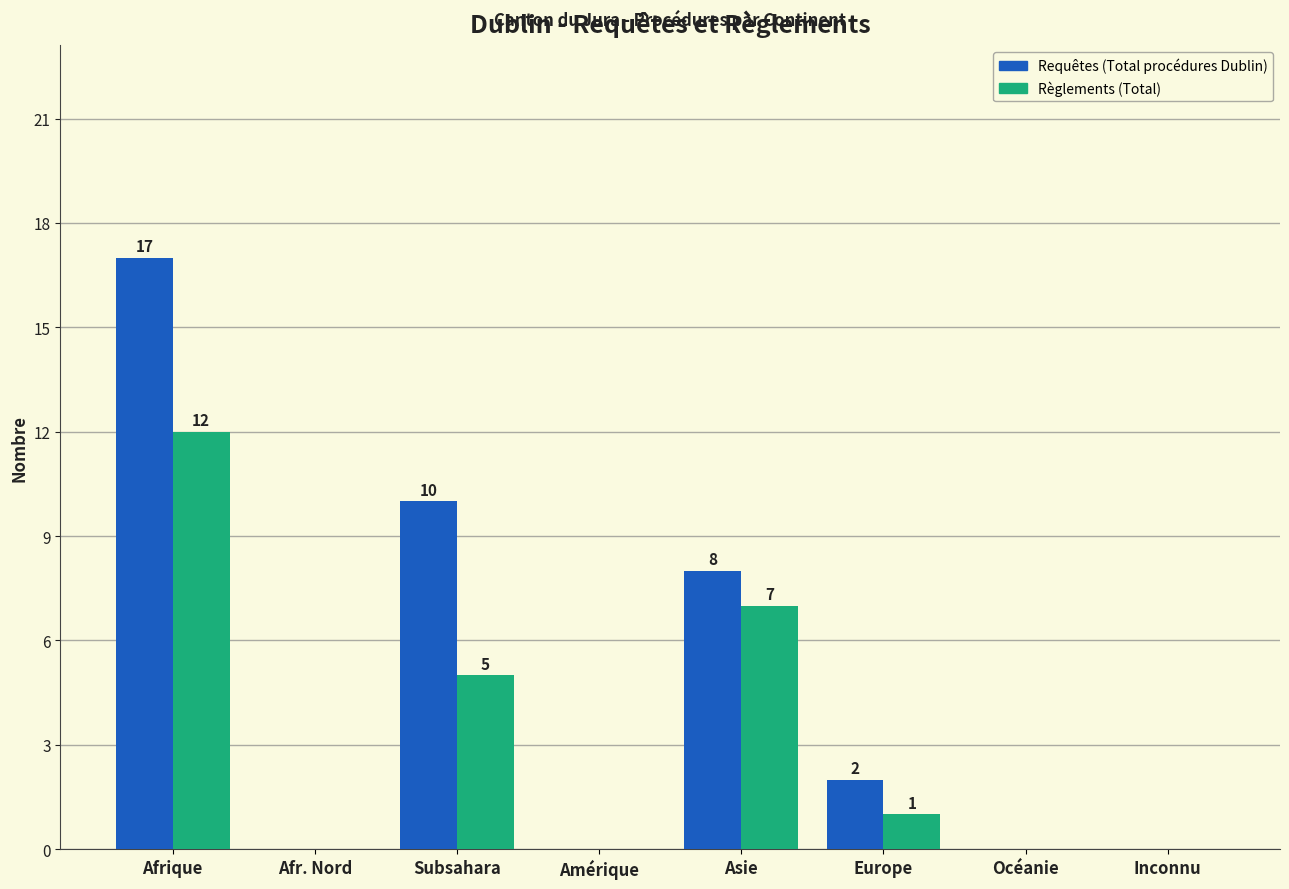

Reading left to right, what are all the values shown in this chart?

Requêtes (Total procédures Dublin): Afrique=17	Afr. Nord=0	Subsahara=10	Amérique=0	Asie=8	Europe=2	Océanie=0	Inconnu=0
Règlements (Total): Afrique=12	Afr. Nord=0	Subsahara=5	Amérique=0	Asie=7	Europe=1	Océanie=0	Inconnu=0